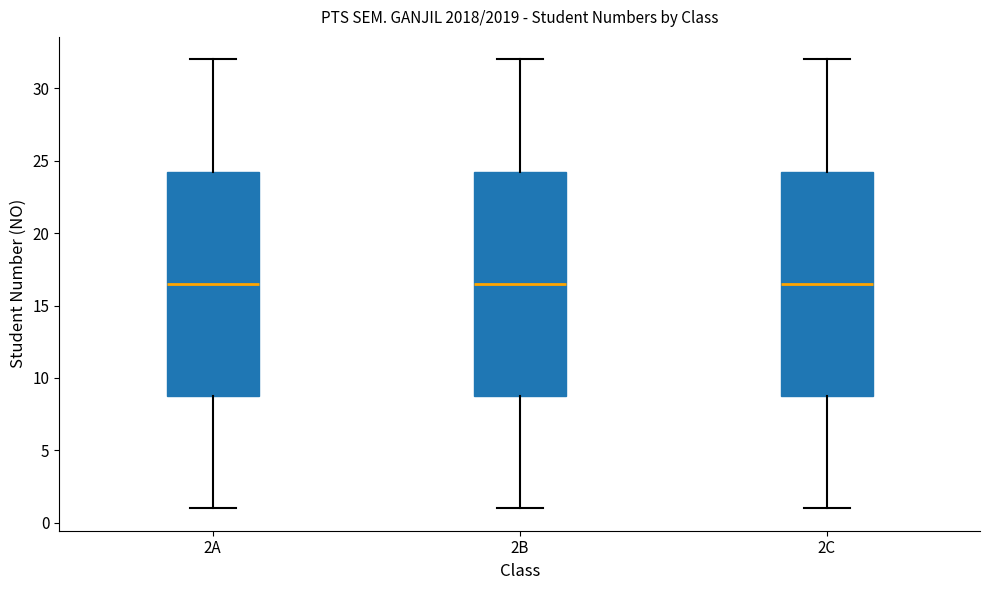

Reading left to right, transcribe this box plot: for each box, give where its median line is, the range the box spans, and where its two whiskers end, as read against the y-axis. The values are not printed on the chart, so give them approximately, as read against the axis.

2A: median 16.5, box 9.0 to 24.5, whiskers 1.0 to 32.0
2B: median 16.5, box 9.0 to 24.5, whiskers 1.0 to 32.0
2C: median 16.5, box 9.0 to 24.5, whiskers 1.0 to 32.0